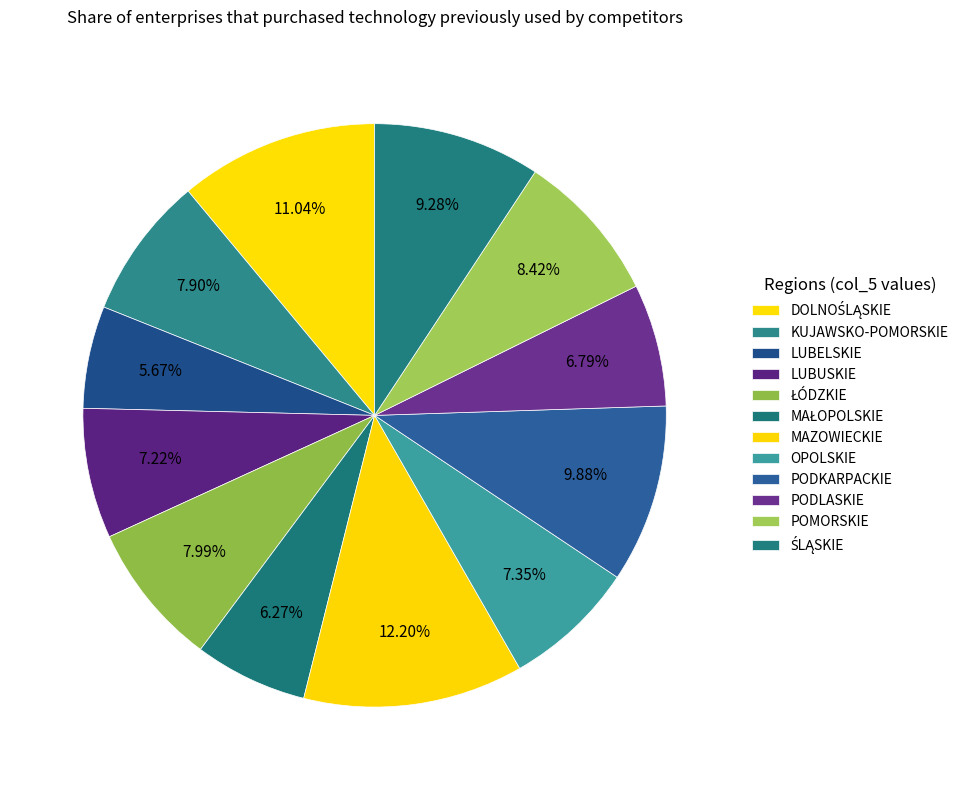

How many slices are in this pie chart?

12